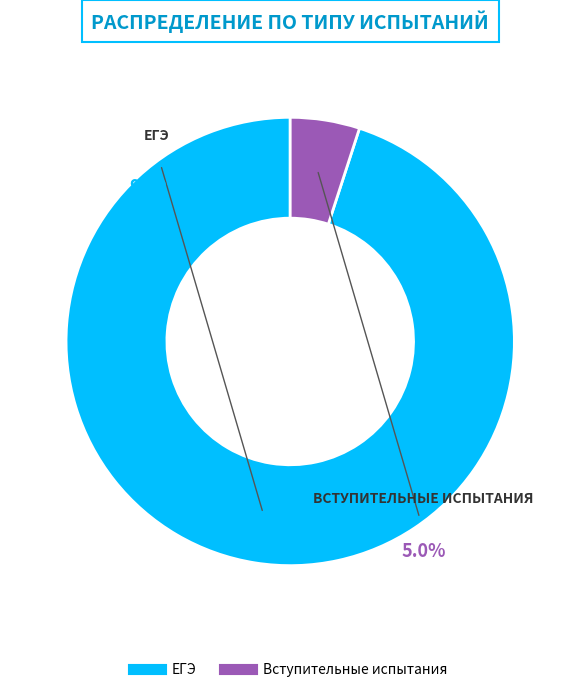

To the nearest percent, what percentage of the pie is Вступительные испытания?

5%